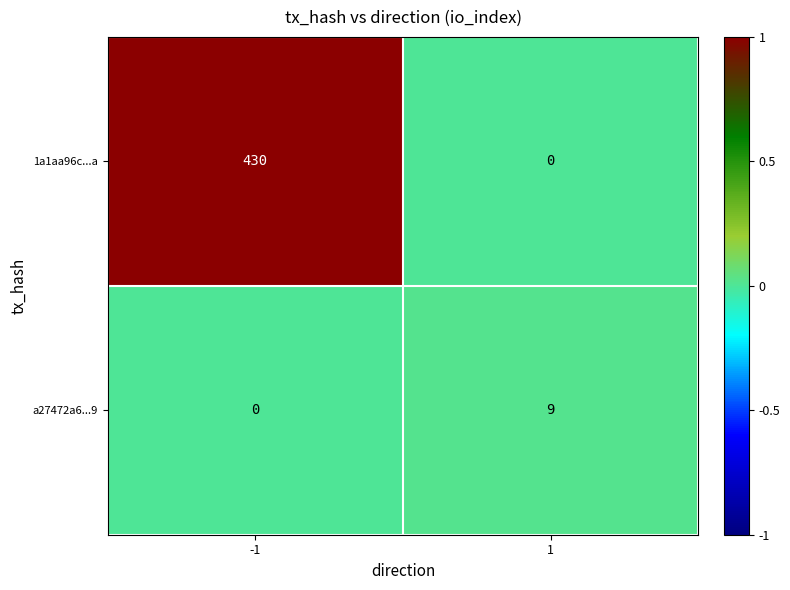

What is the difference between the highest and lowest values at -1?

430